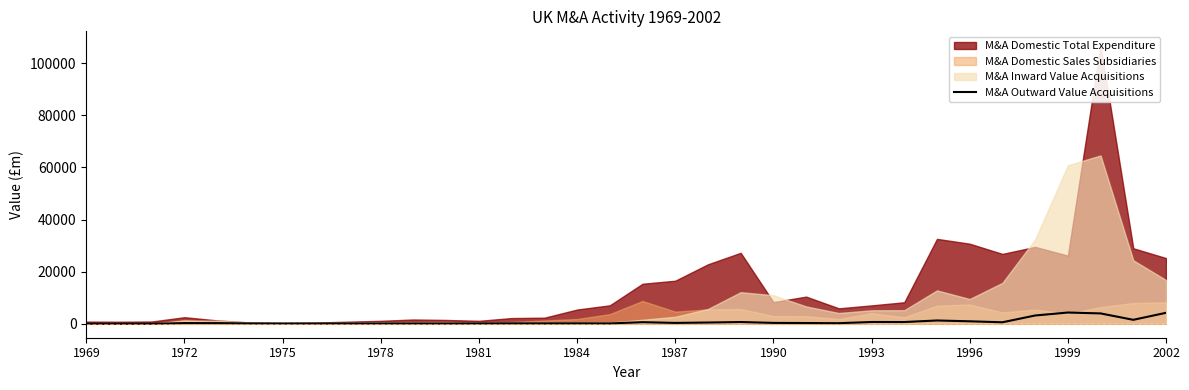

The value at 1999 is 4323. True or false?

True